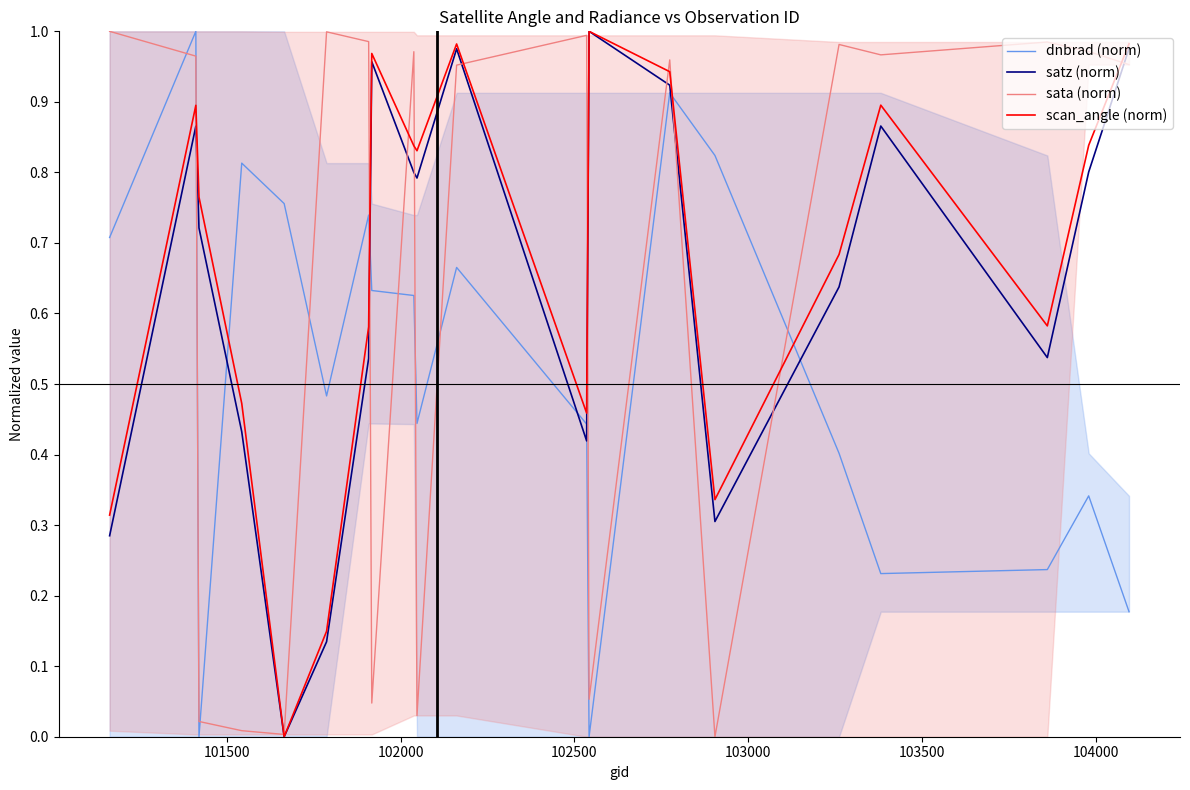

Is it true that dnbrad (norm) equals 0.3 at 15?

False